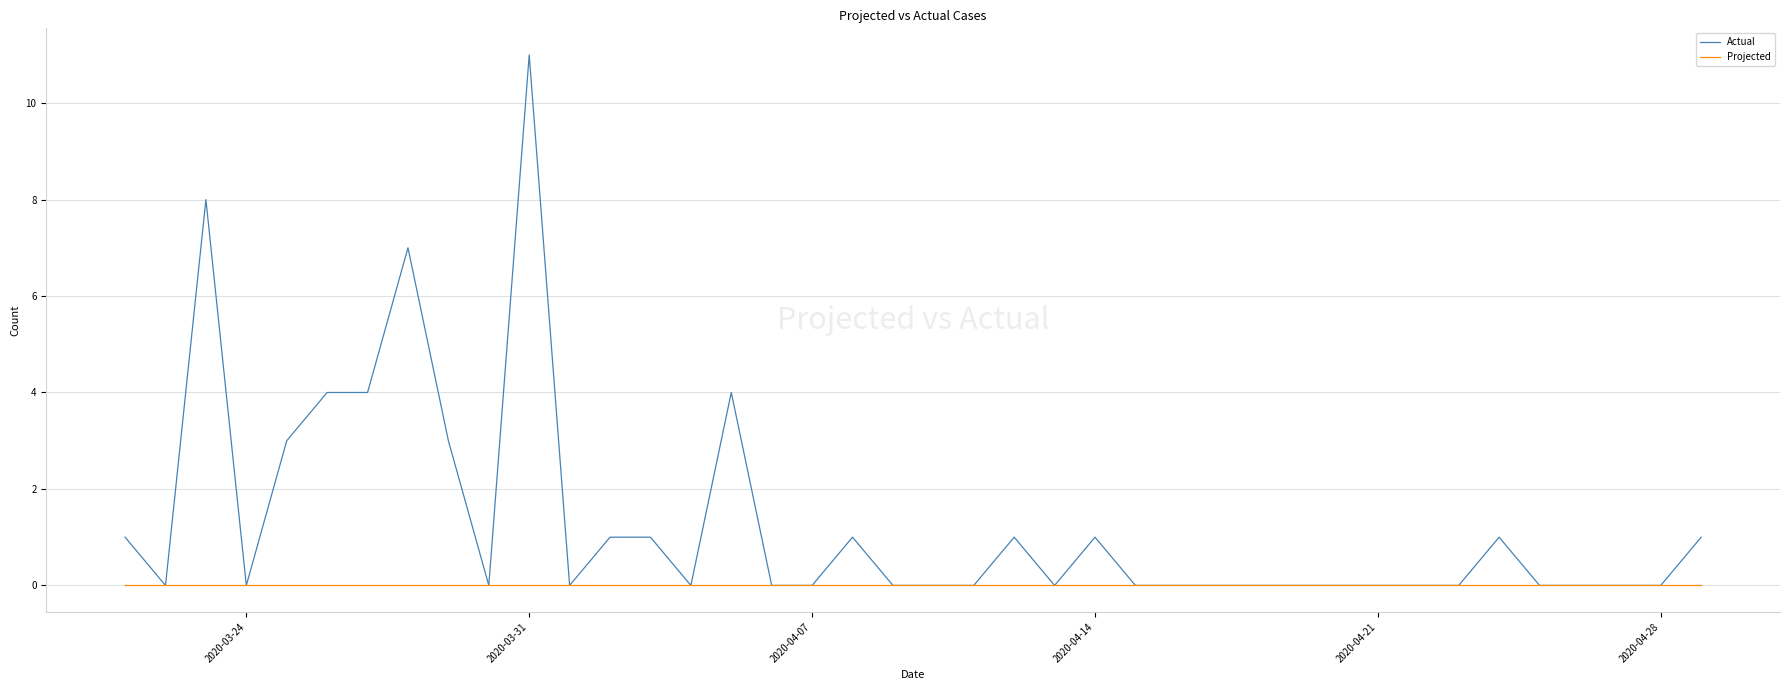

What is the maximum value shown in the chart?

11